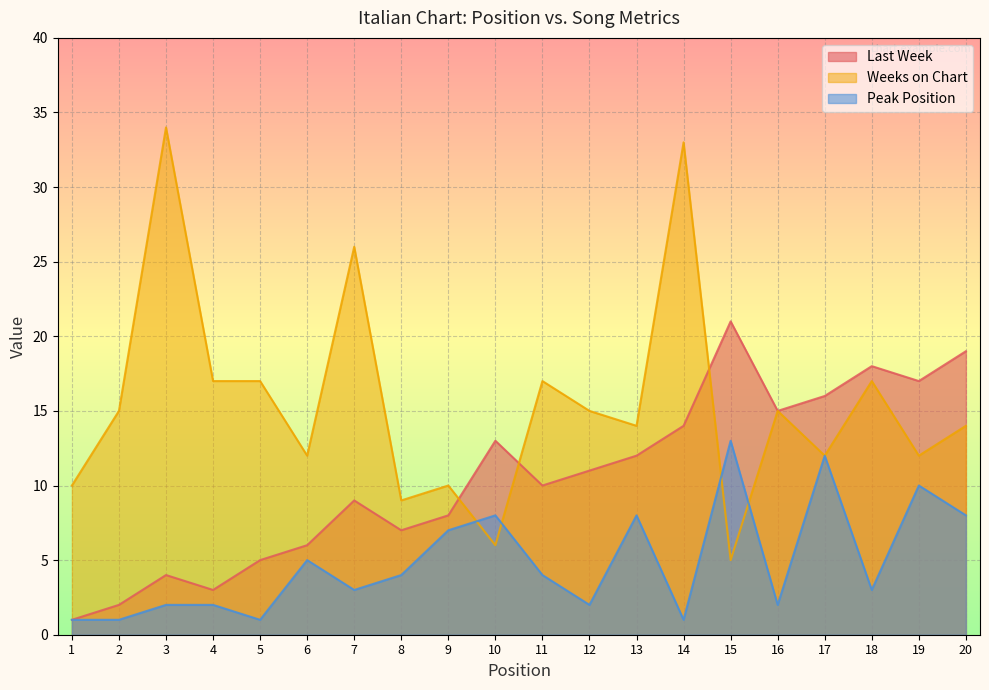

Reading right to left, list all the values displayed in this chart.

Last Week: 20=19	19=17	18=18	17=16	16=15	15=21	14=14	13=12	12=11	11=10	10=13	9=8	8=7	7=9	6=6	5=5	4=3	3=4	2=2	1=1
Weeks on Chart: 20=14	19=12	18=17	17=12	16=15	15=5	14=33	13=14	12=15	11=17	10=6	9=10	8=9	7=26	6=12	5=17	4=17	3=34	2=15	1=10
Peak Position: 20=8	19=10	18=3	17=12	16=2	15=13	14=1	13=8	12=2	11=4	10=8	9=7	8=4	7=3	6=5	5=1	4=2	3=2	2=1	1=1